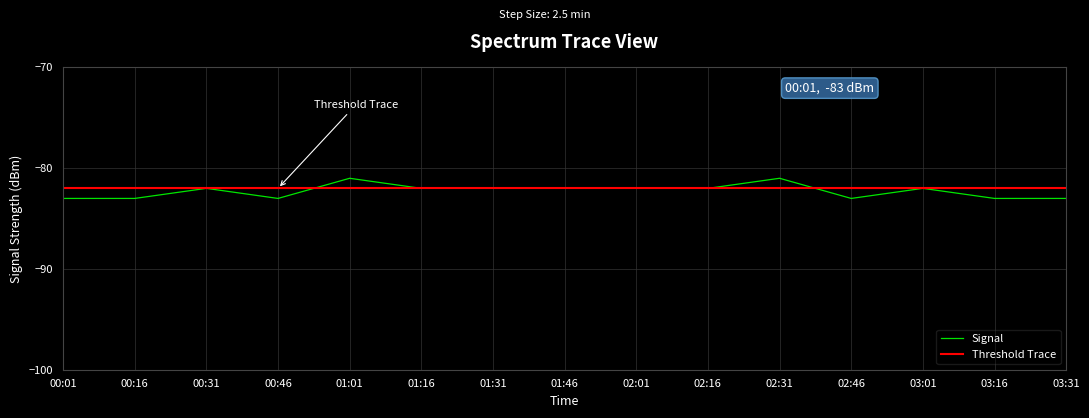

True or false: Signal has a value of -47 at 03:01.

False